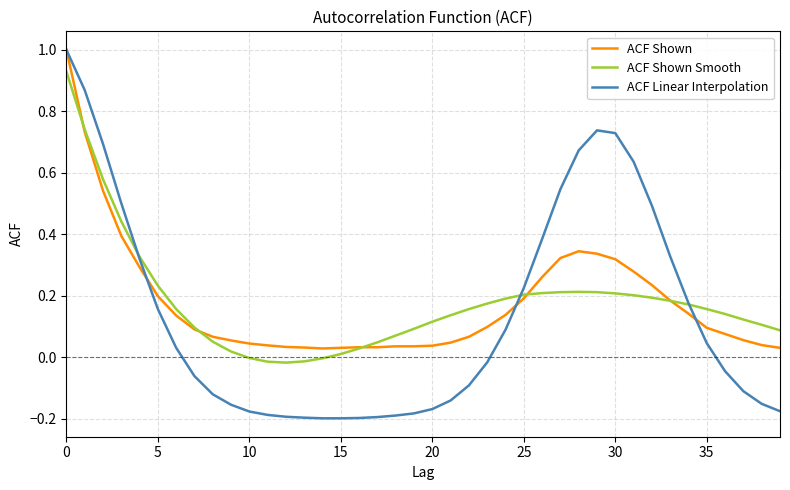

At how many categories does at least one series exceed 0?

40